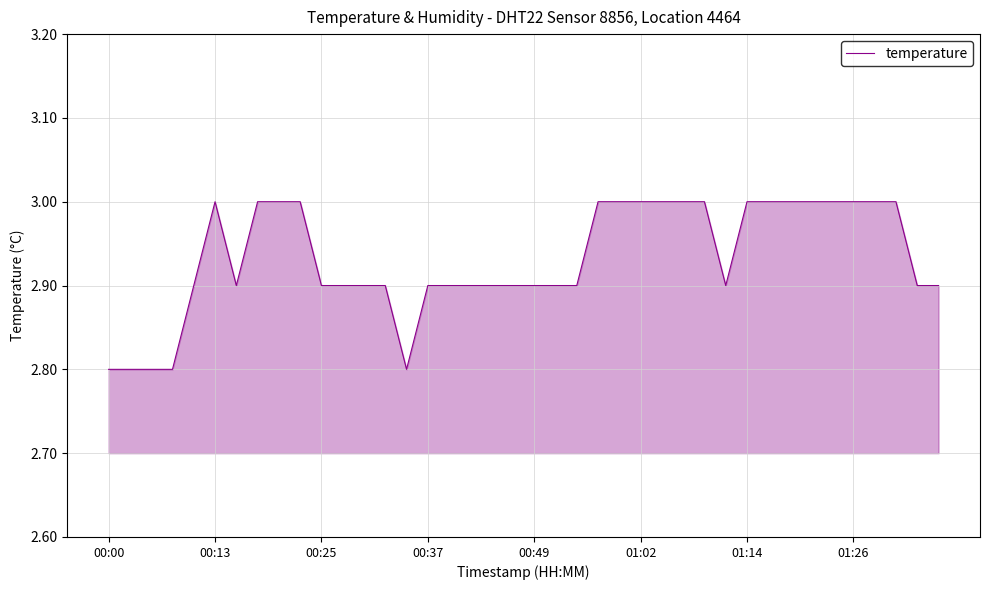

What is the smallest value displayed?

2.8